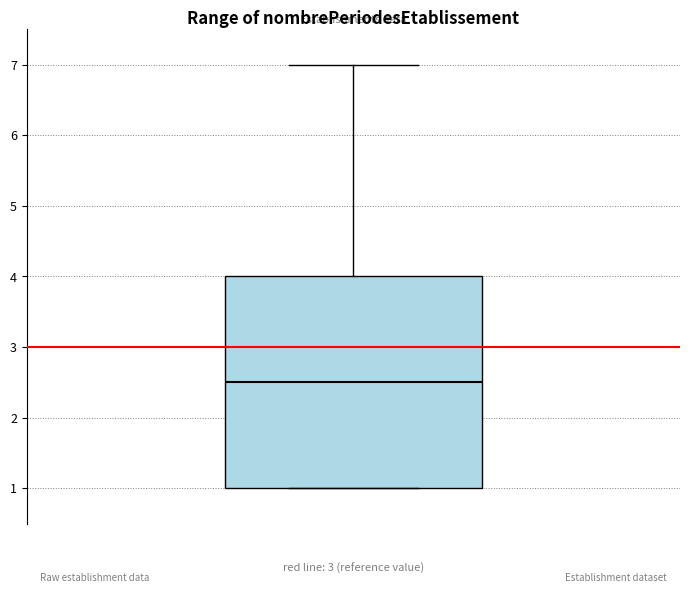

Read this box plot against the y-axis: the position of the median line, the range covered by the box, and the ends of both whiskers. The values are not printed on the chart, so give them approximately, as read against the axis.

median 2.5, box 1.0 to 4.0, whiskers 1.0 to 7.0